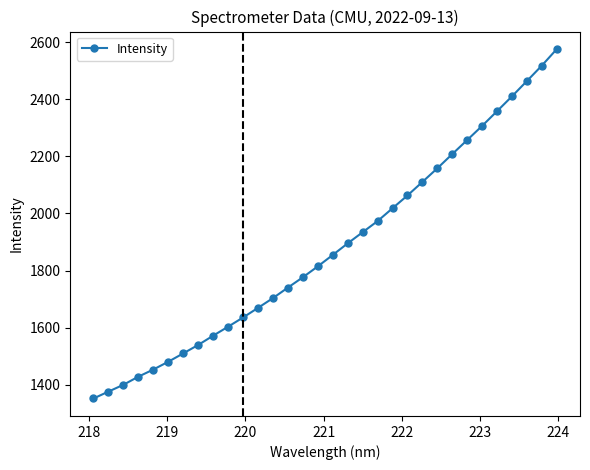

True or false: there are more than 0 points higher than both neighbors.

False